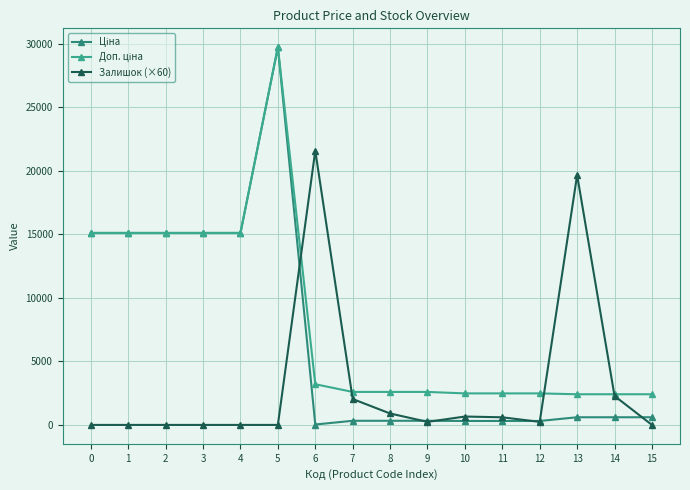

Which category has the highest value across all series?

5